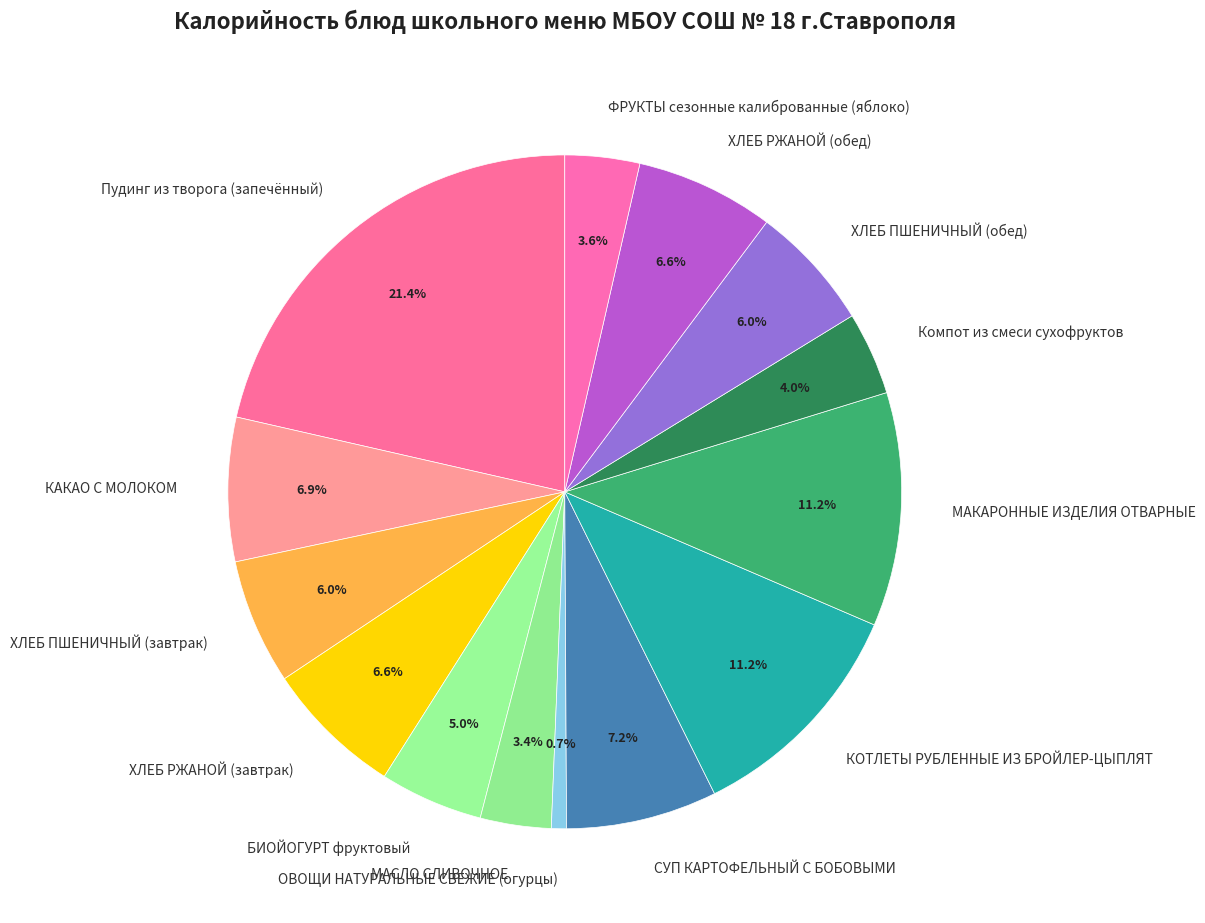

Which slice is the smallest?

ОВОЩИ НАТУРАЛЬНЫЕ СВЕЖИЕ (огурцы)